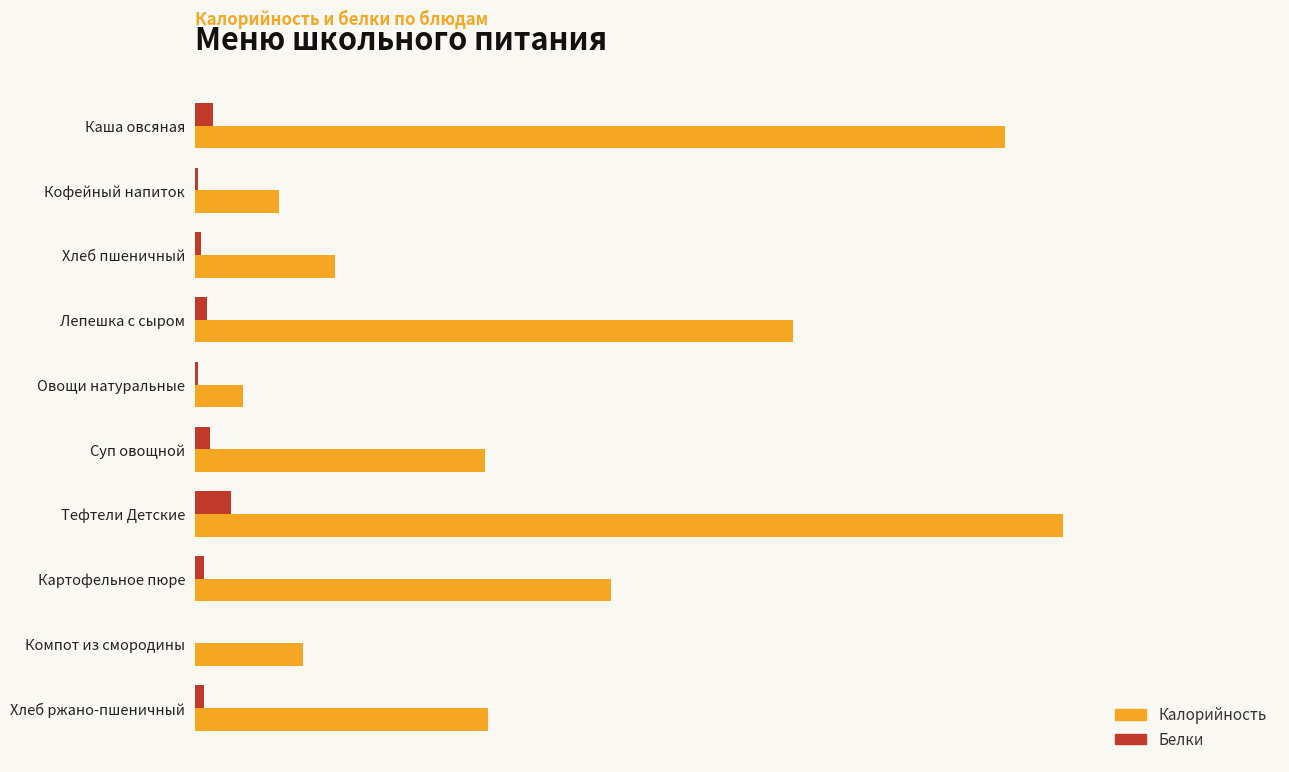

Which series has the largest range (max minus min)?

Калорийность